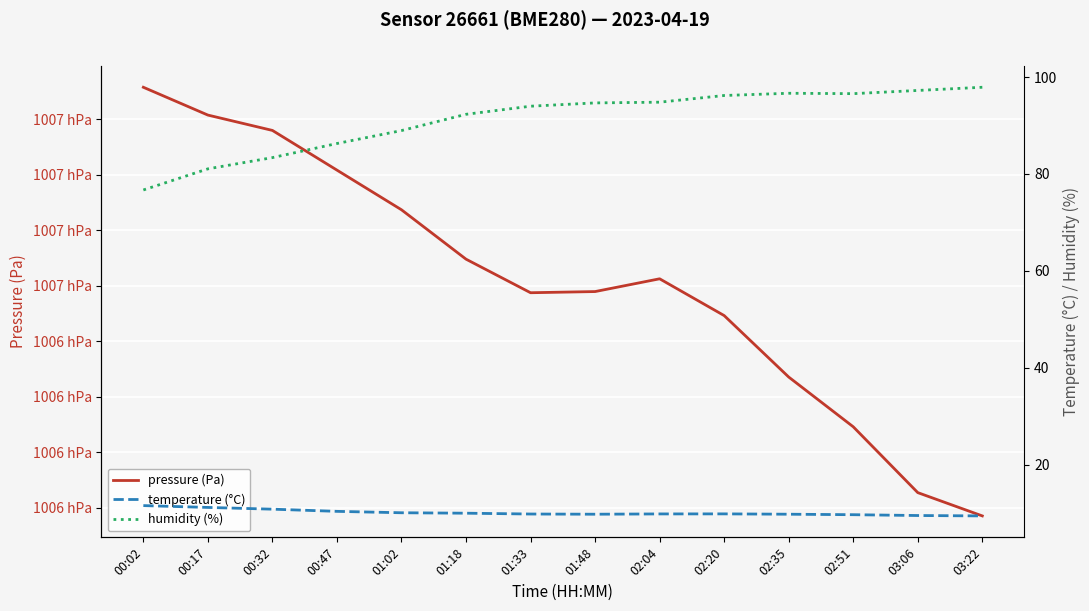

Is the value of temperature (°C) at 03:06 greater than the value of pressure (Pa) at 03:22?

No